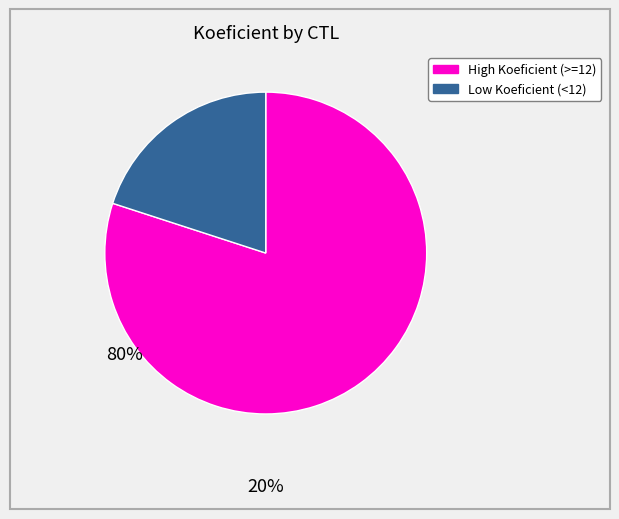

Which slice represents more than half of the pie?

High Koeficient (>=12)